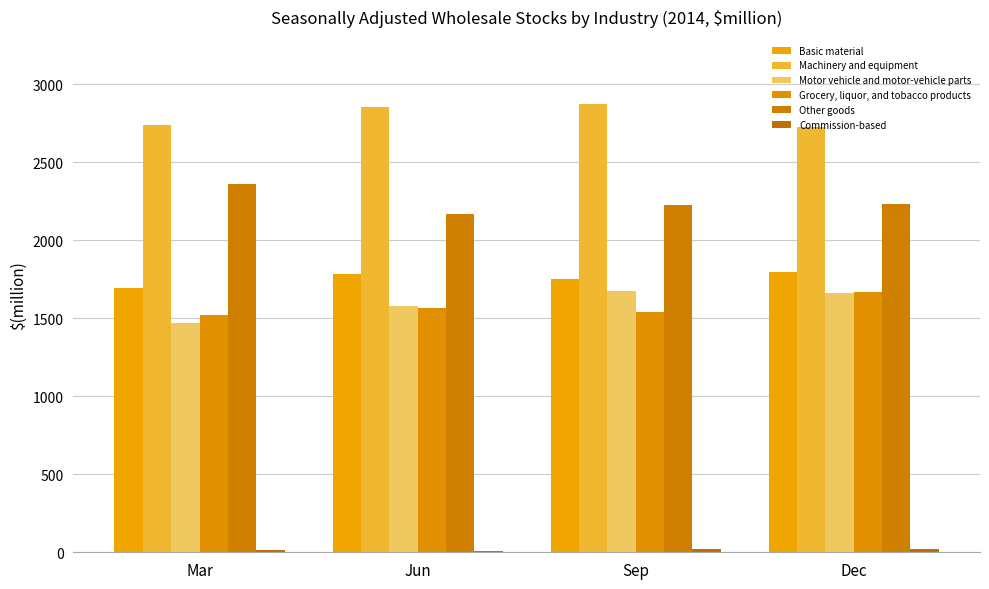

Reading left to right, extract all data points from this chart.

Basic material: Mar=1695	Jun=1784	Sep=1755	Dec=1796
Machinery and equipment: Mar=2736	Jun=2853	Sep=2873	Dec=2725
Motor vehicle and motor-vehicle parts: Mar=1471	Jun=1578	Sep=1674	Dec=1664
Grocery, liquor, and tobacco products: Mar=1520	Jun=1563	Sep=1538	Dec=1671
Other goods: Mar=2359	Jun=2171	Sep=2228	Dec=2230
Commission-based: Mar=13	Jun=11	Sep=19	Dec=21